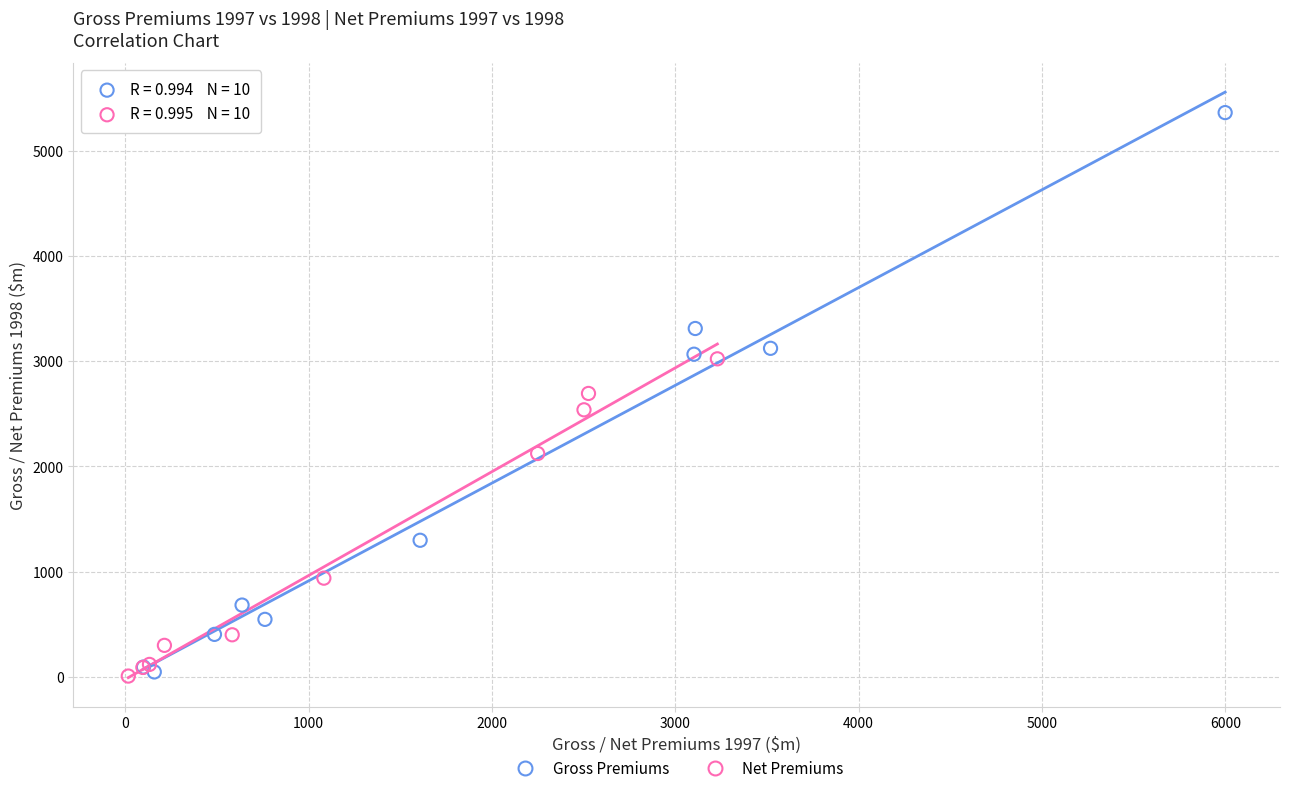

What are all the series names shown in the legend?

Gross Premiums, Net Premiums